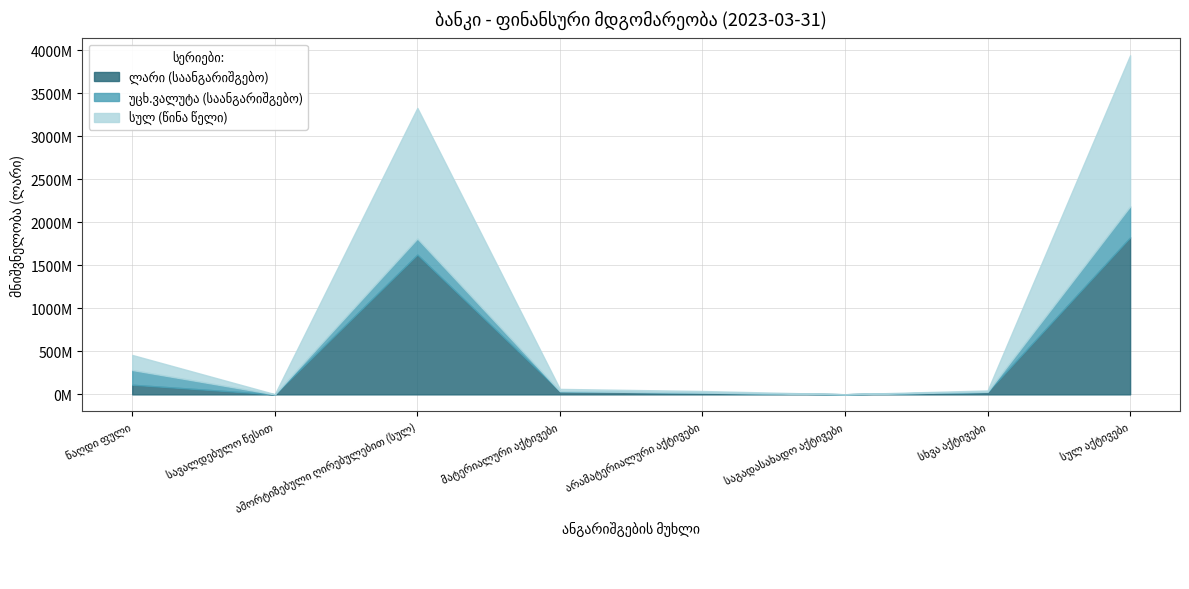

What is the lowest value of the ლარი (საანგარიშგებო) series?

547622.0